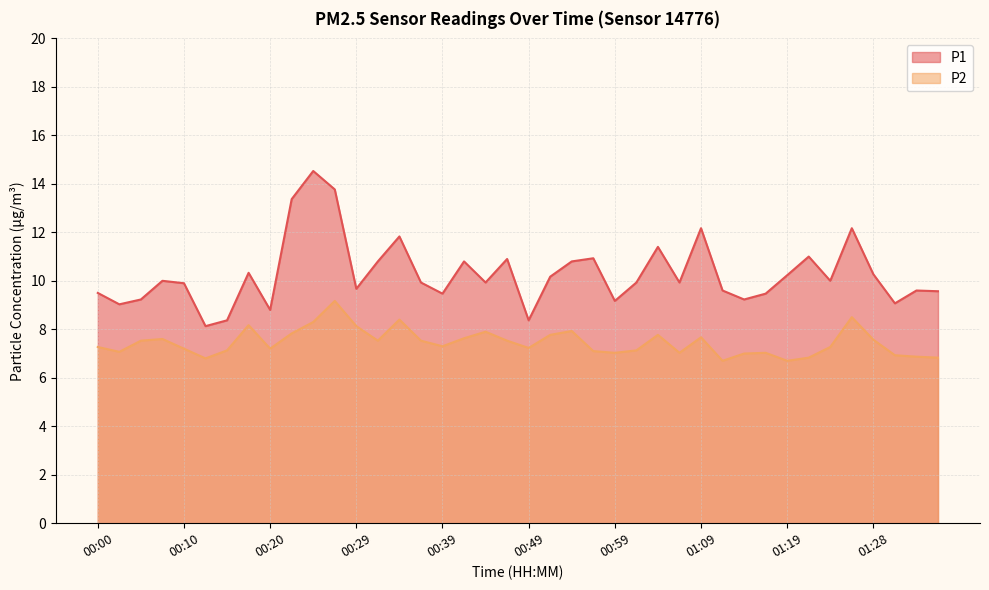

What is the greatest value displayed?

14.5